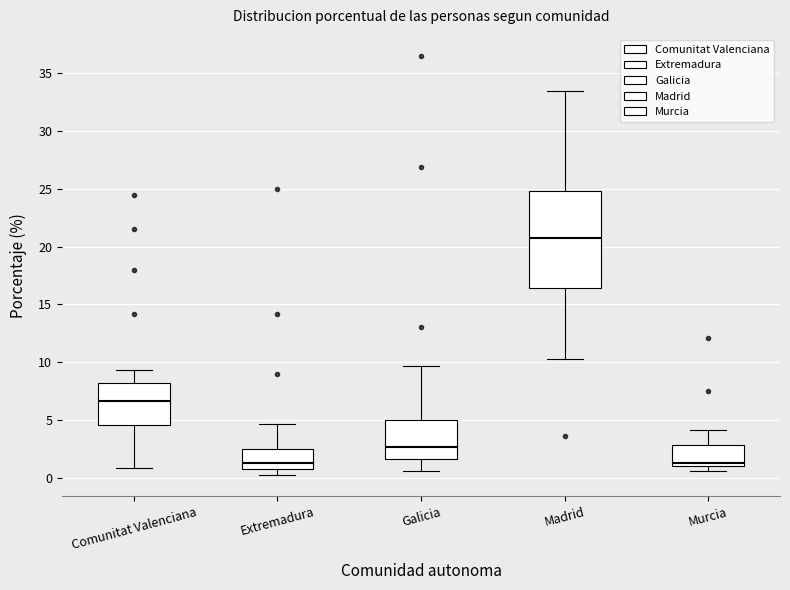

Reading left to right, transcribe this box plot: for each box, give where its median line is, the range the box spans, and where its two whiskers end, as read against the y-axis. The values are not printed on the chart, so give them approximately, as read against the axis.

Comunitat Valenciana: median 6.5, box 4.5 to 8.0, whiskers 1.0 to 9.5
Extremadura: median 1.5, box 1.0 to 2.5, whiskers 0.0 to 4.5
Galicia: median 2.5, box 1.5 to 5.0, whiskers 0.5 to 9.5
Madrid: median 20.5, box 16.5 to 25.0, whiskers 10.5 to 33.5
Murcia: median 1.5, box 1.0 to 3.0, whiskers 0.5 to 4.0